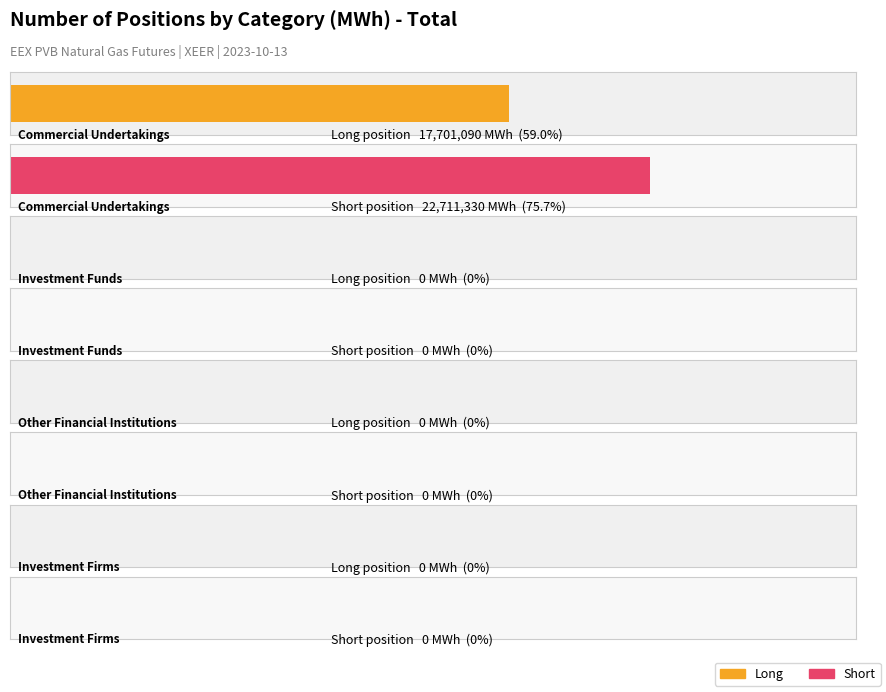

At which category is the sum across all series the highest?

Commercial Undertakings